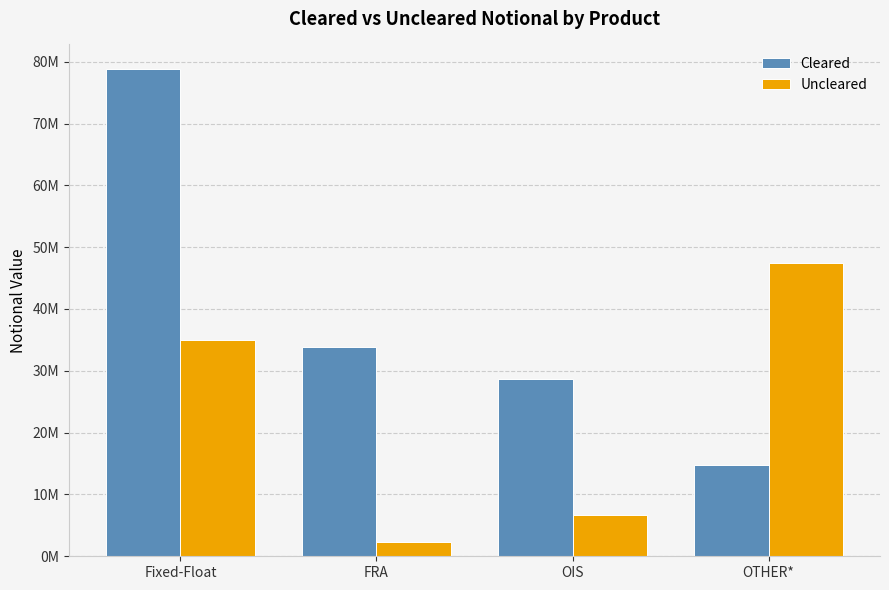

At Fixed-Float, list the series in order from smallest to largest.

Uncleared, Cleared